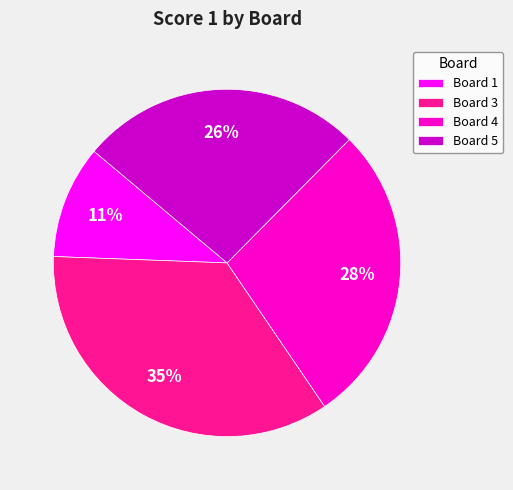

What percentage is the Board 1 slice, to the nearest percent?

11%